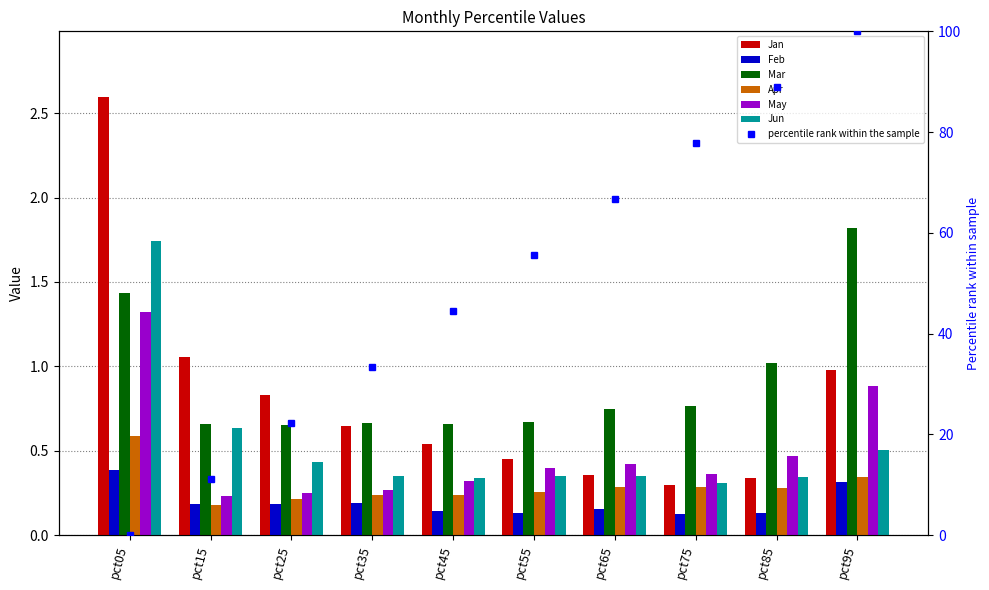

Which series changed the most between pct05 and pct45?

Jan